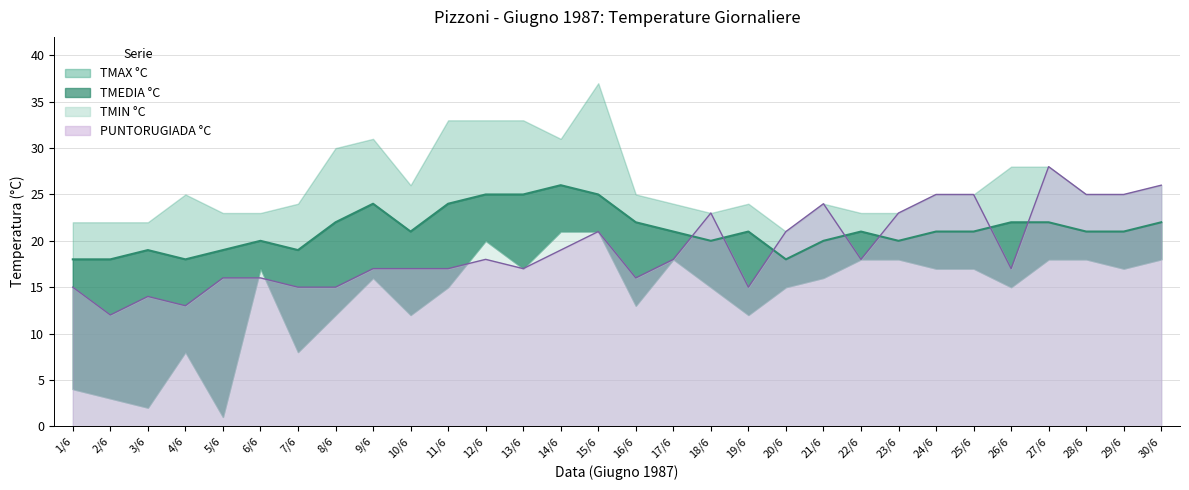

What is the label of the 13th point from the right?

18/6